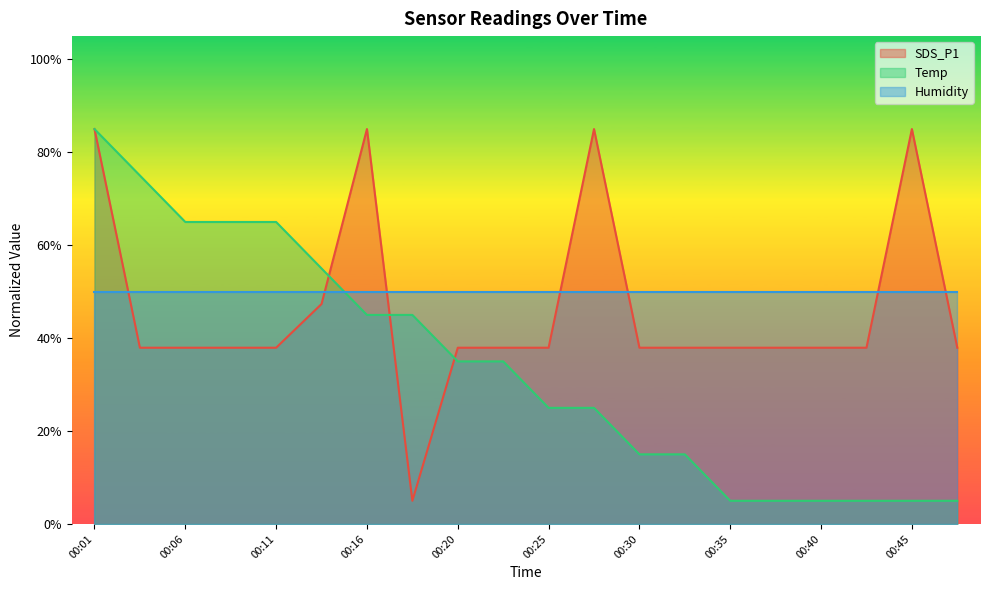

How many data points does each series have?

20